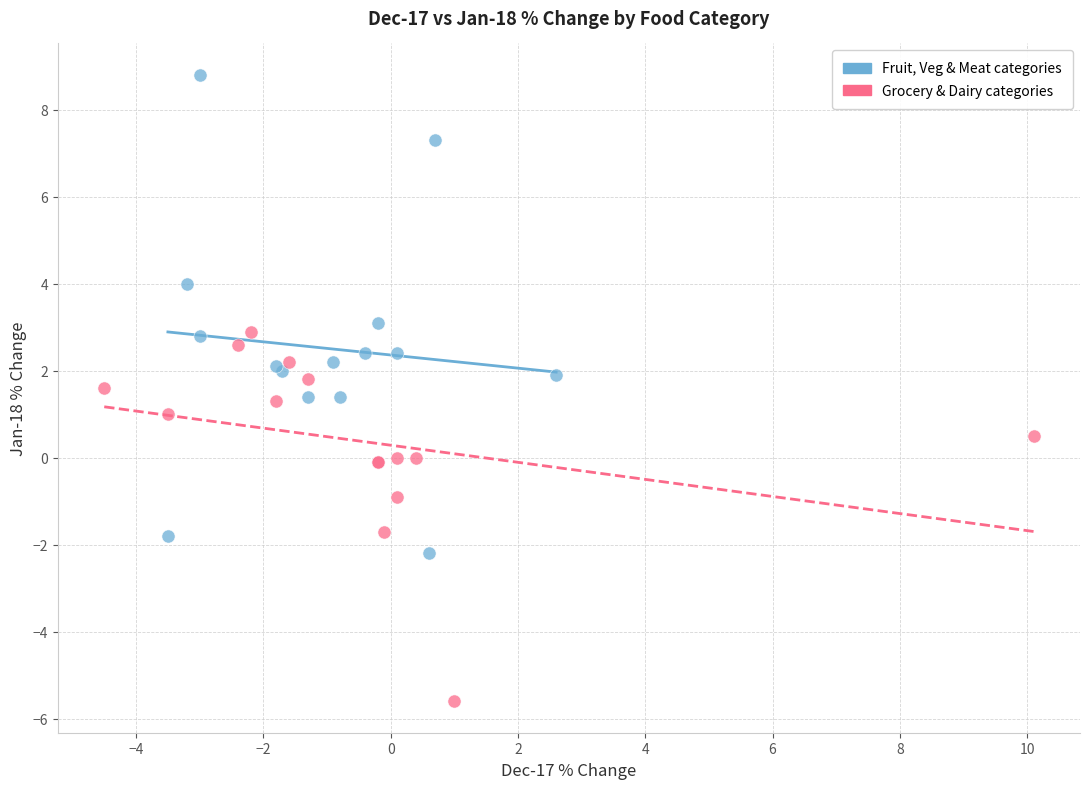

Which series has the widest spread of Y values?

Fruit, Veg & Meat categories